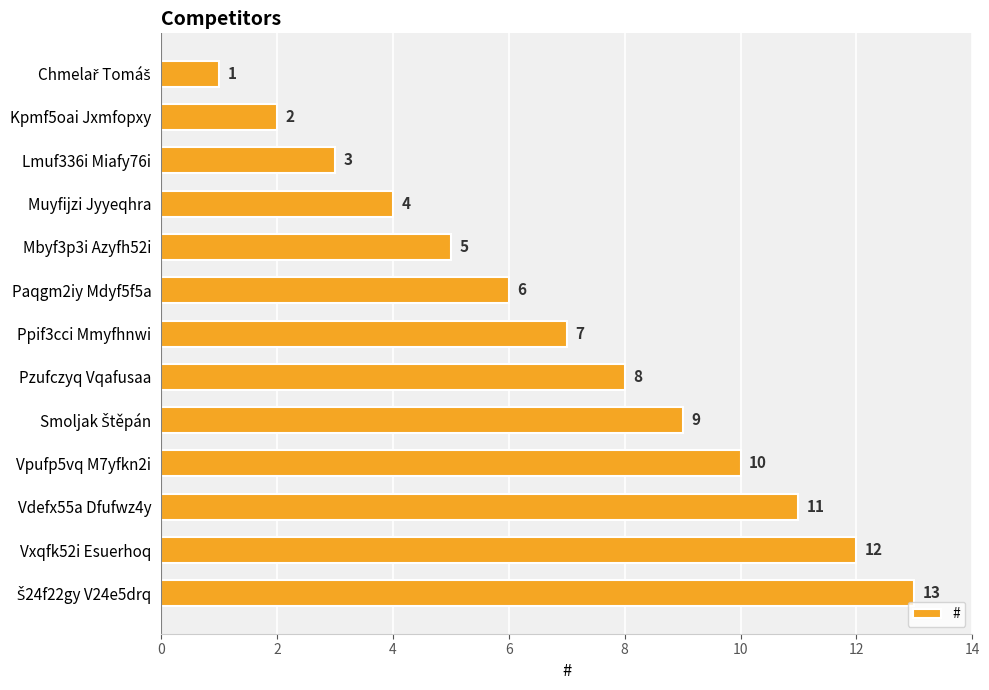

Are the bars grouped side by side (vs. stacked)?

No